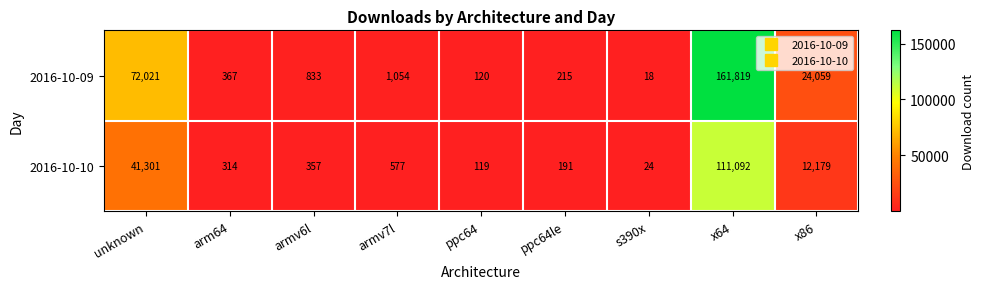

Which series has the widest spread of values?

2016-10-09